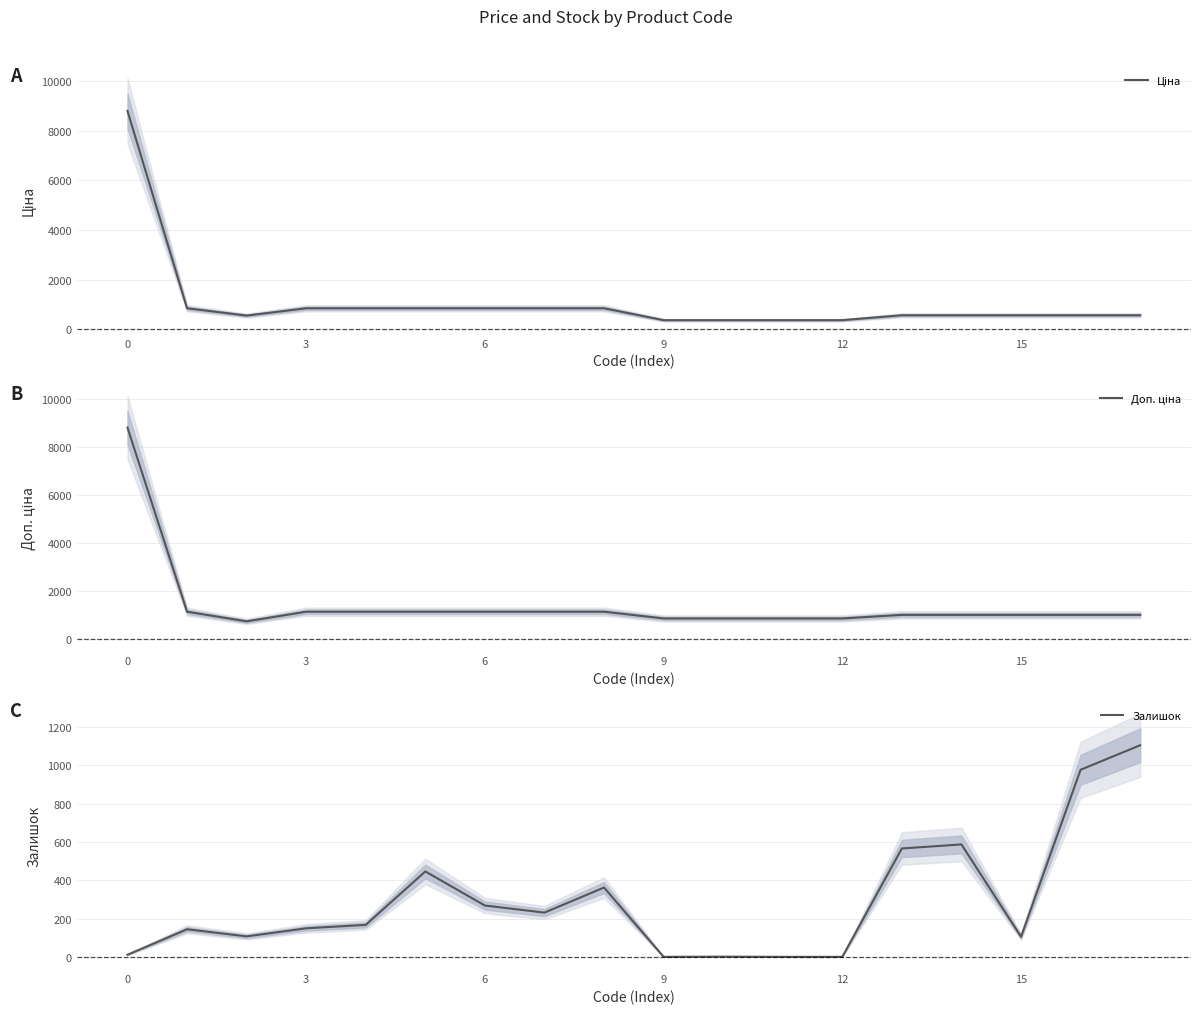

The Залишок series shows 11 at 0. True or false?

True